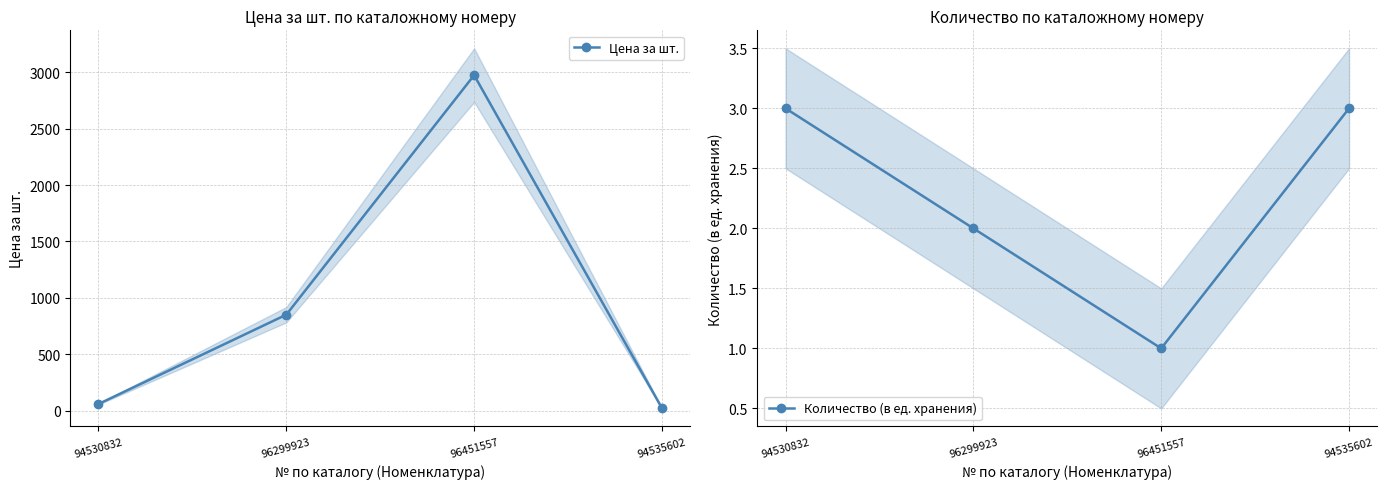

What is the value of the Количество (в ед. хранения) point at the 4th from the left?

3